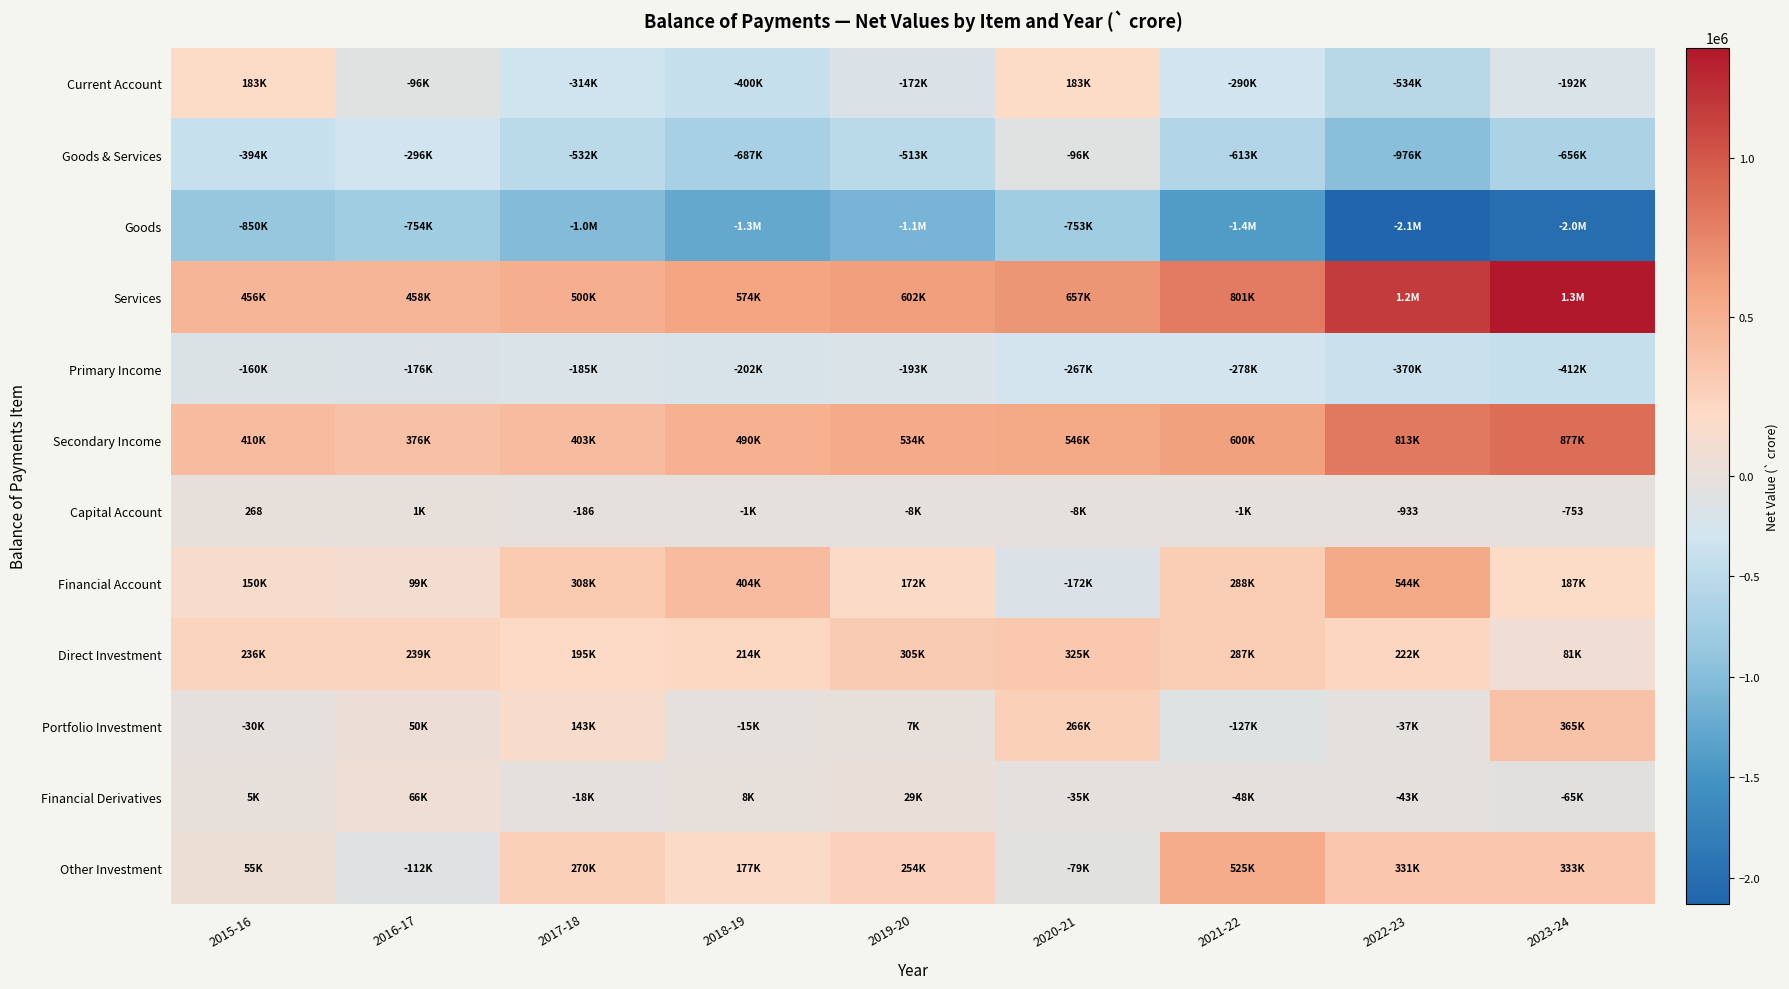

What is the total value across all series at 2019-20?

-95784.9